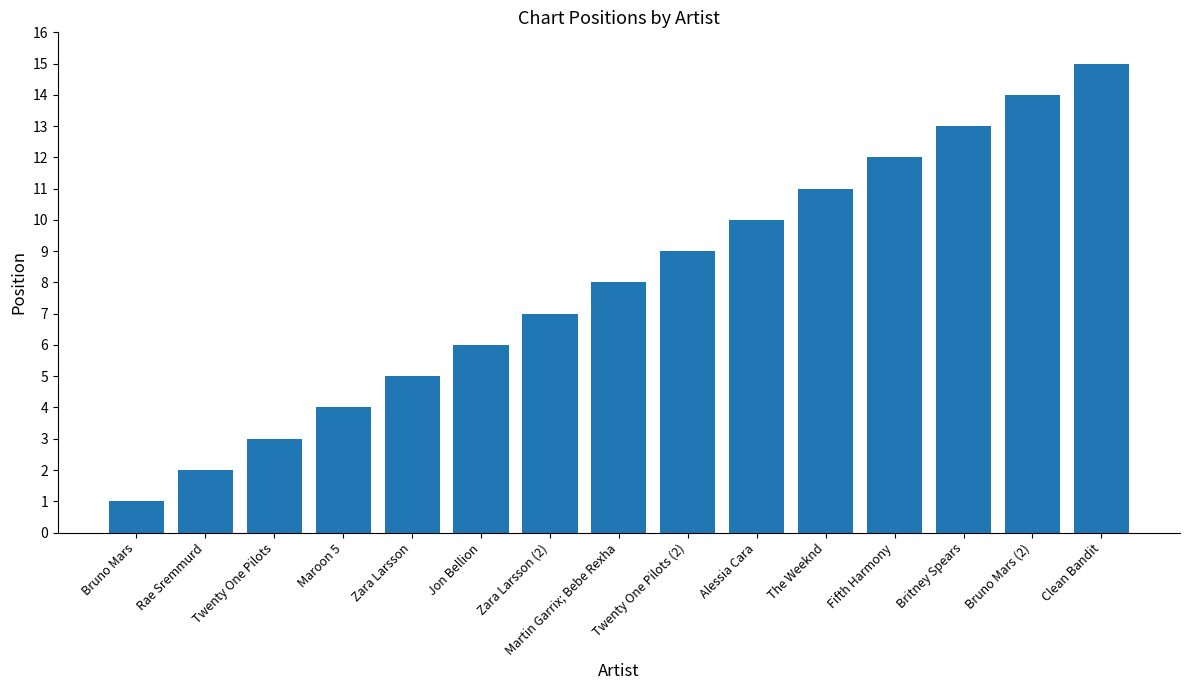

List the labels in order of value, largest first.

Clean Bandit, Bruno Mars (2), Britney Spears, Fifth Harmony, The Weeknd, Alessia Cara, Twenty One Pilots (2), Martin Garrix; Bebe Rexha, Zara Larsson (2), Jon Bellion, Zara Larsson, Maroon 5, Twenty One Pilots, Rae Sremmurd, Bruno Mars